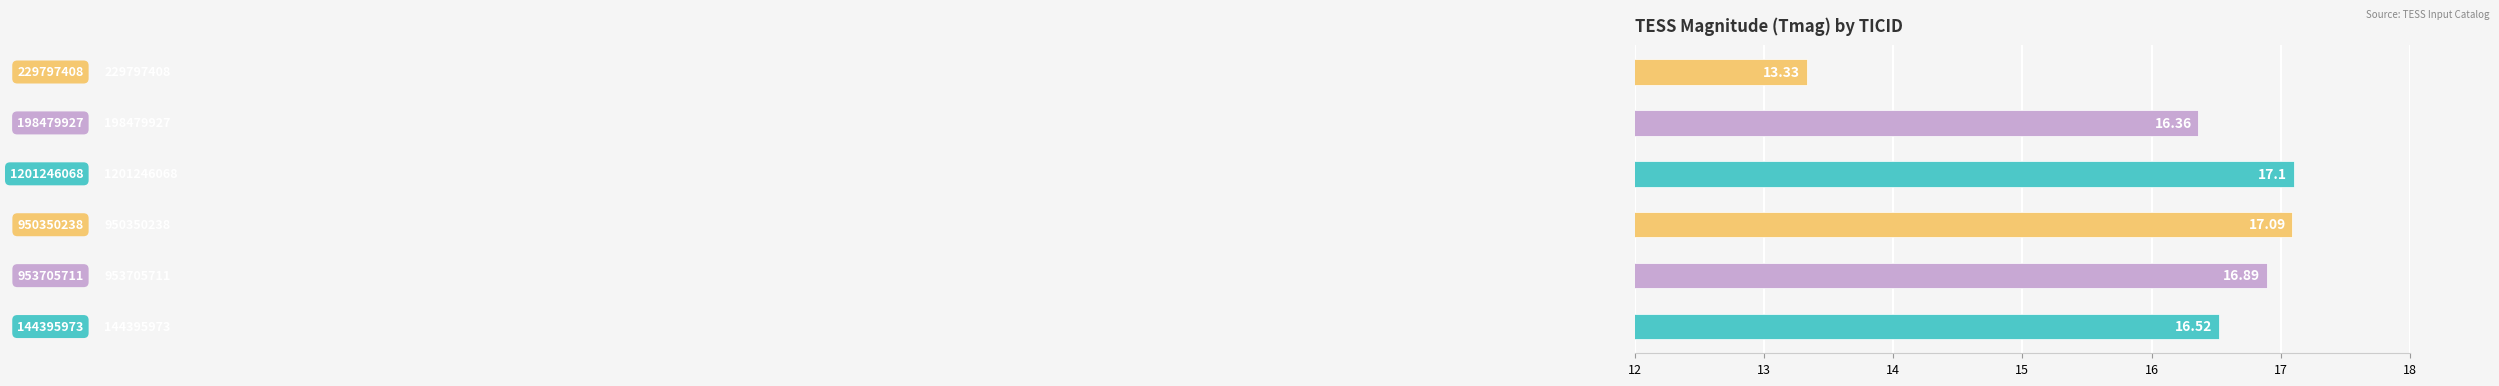

What is the minimum value shown in the chart?

13.3